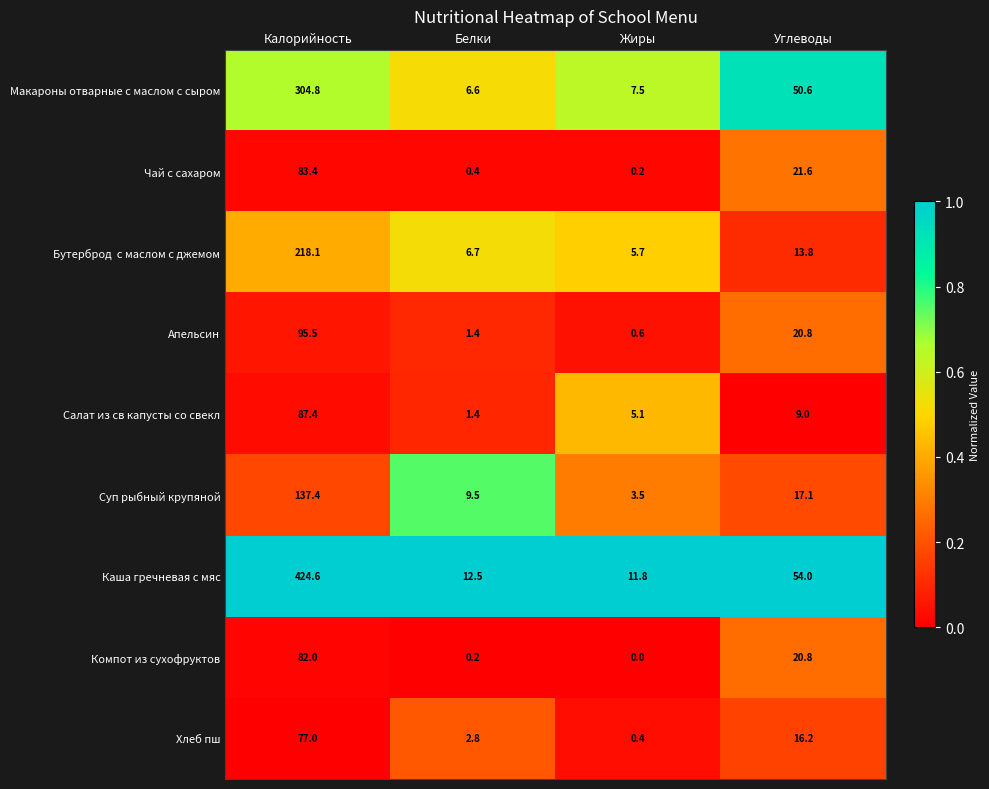

What is the greatest value displayed?

424.6